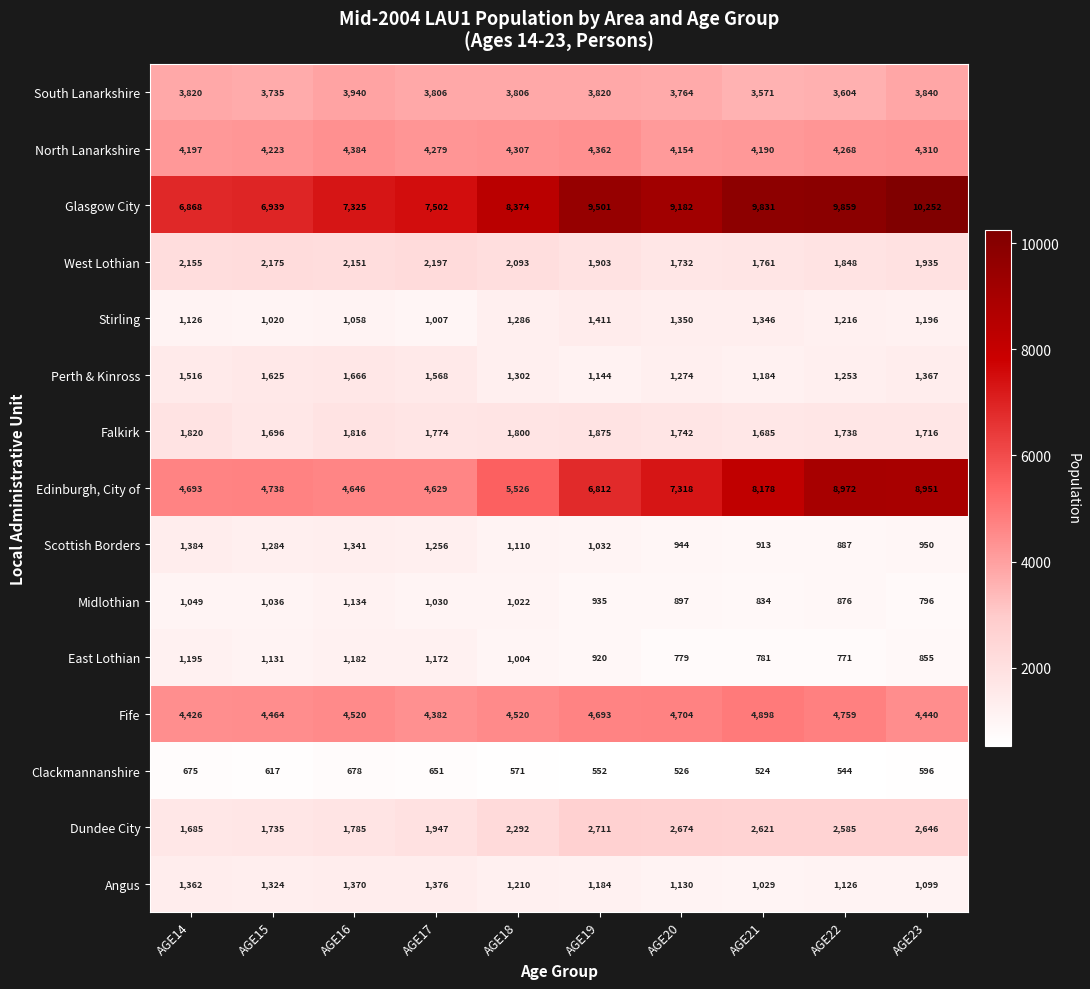

What is the greatest value displayed?

10252